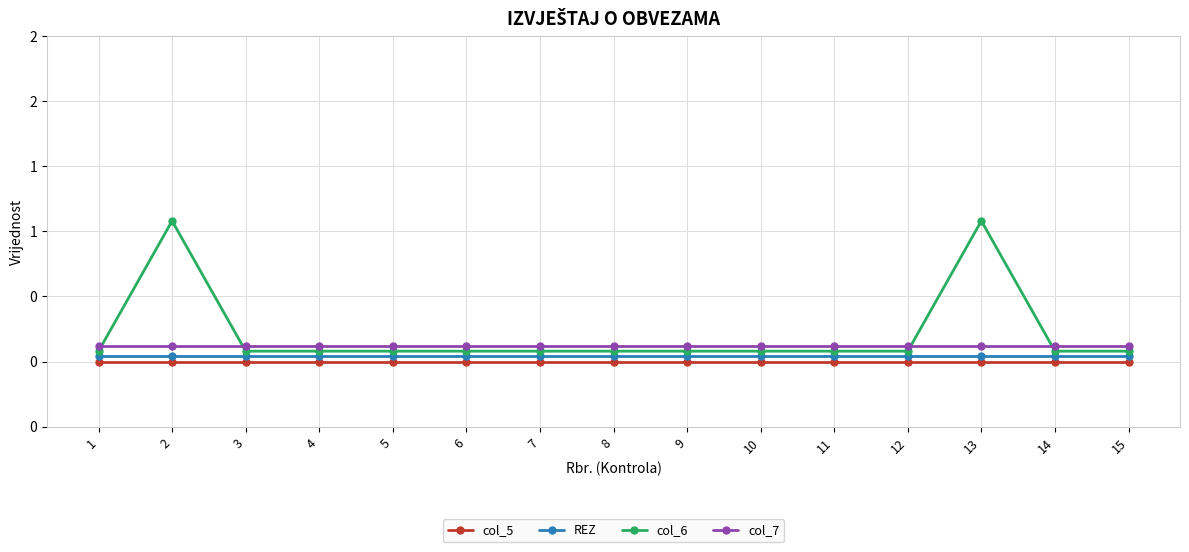

What is the spread (max minus min) of values at 15?

0.1